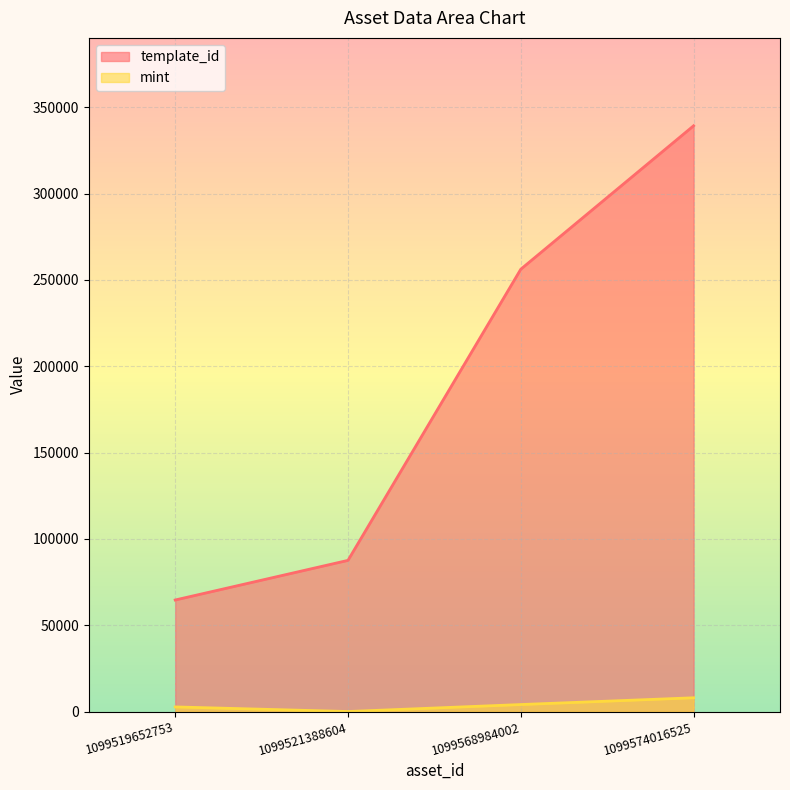

Reading left to right, extract all data points from this chart.

template_id: 64660	87604	256179	339228
mint: 2755	89	4130	8048